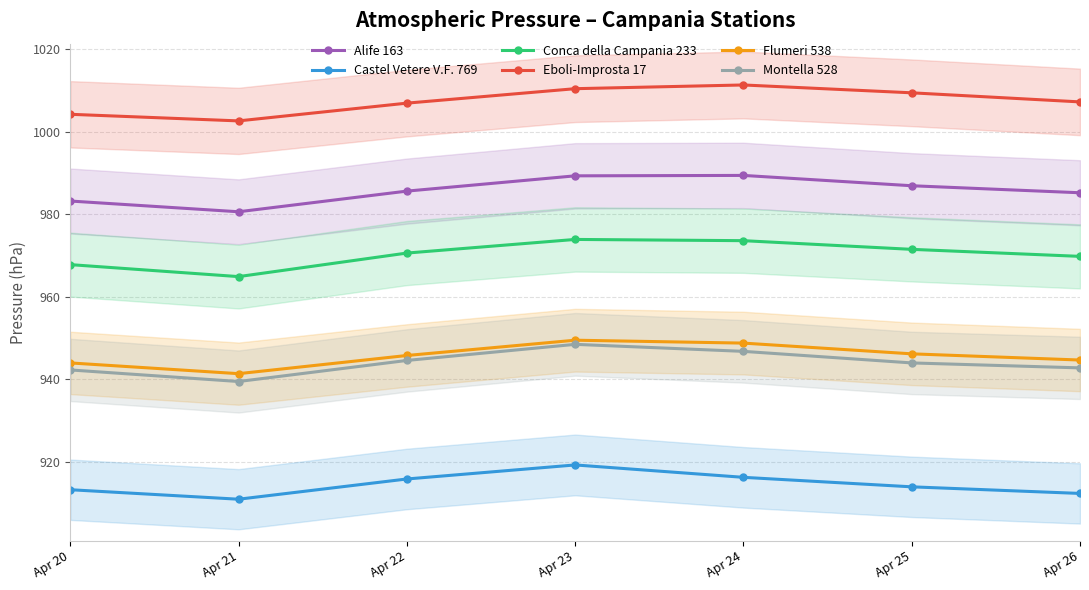

True or false: Flumeri 538 and Montella 528 intersect in this chart.

False